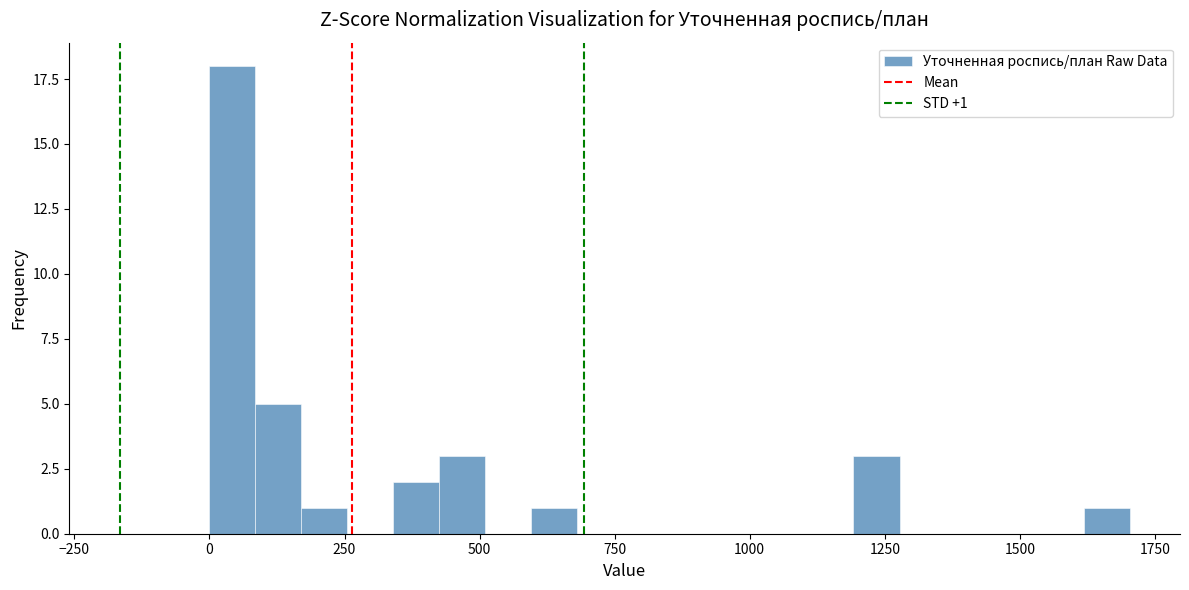

Read against the x-axis, roughly where is the centre of the tallest bar?

50